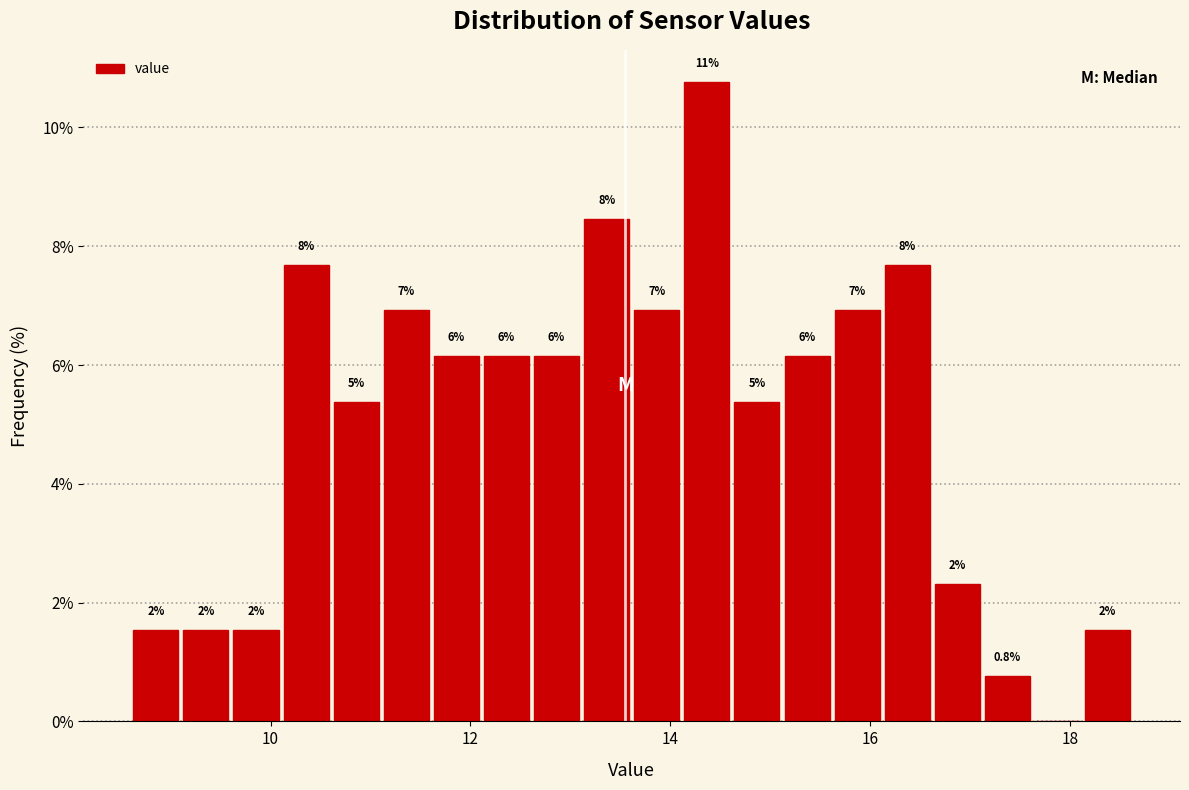

Around what value on the x-axis is the tallest bar? Give the approximate position of its centre, as read against the axis.

14.4